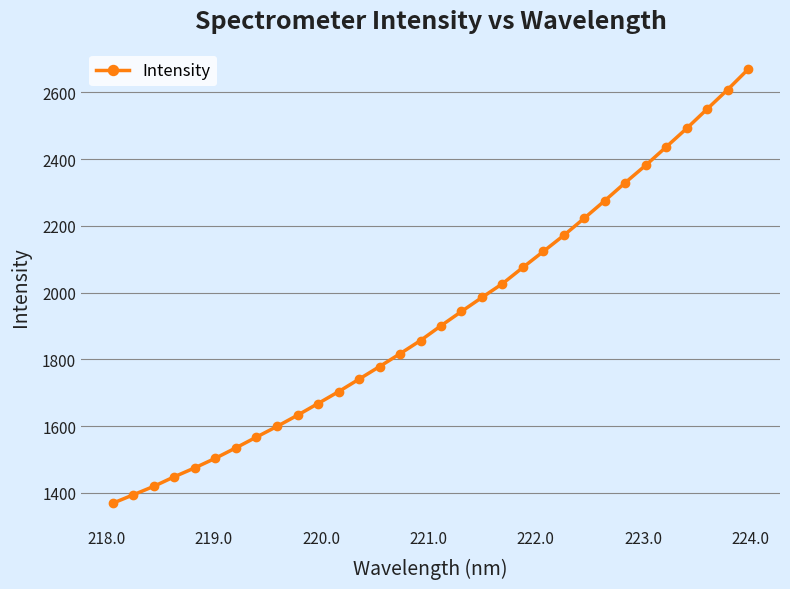

How many distinct data groups are displayed?

1